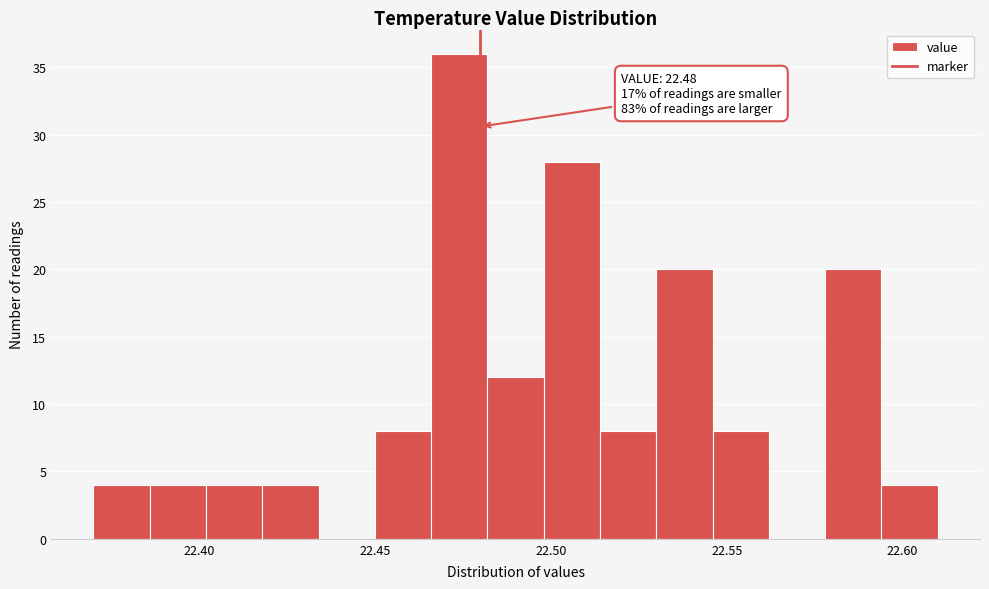

Read against the x-axis, roughly where is the centre of the tallest bar?

22.475